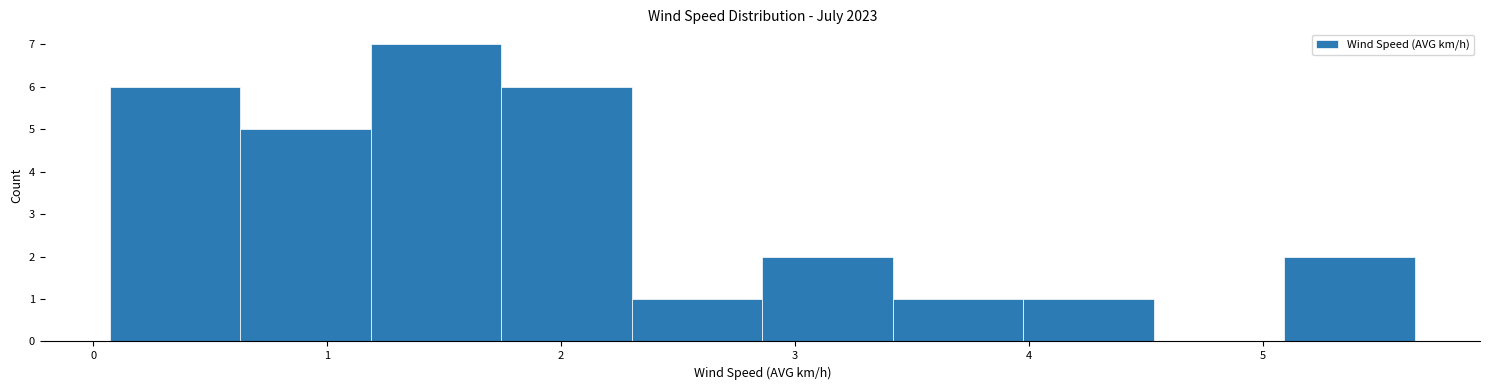

Reading left to right, list every bar in this chart as the range it spans on the x-axis followed by its height. Neither the bar edges nor the heights are printed on the chart, so give them approximately, as read against the axes.

0.1 to 0.6: 6
0.6 to 1.2: 5
1.2 to 1.7: 7
1.7 to 2.3: 6
2.3 to 2.9: 1
2.9 to 3.4: 2
3.4 to 4.0: 1
4.0 to 4.5: 1
4.5 to 5.1: 0
5.1 to 5.7: 2